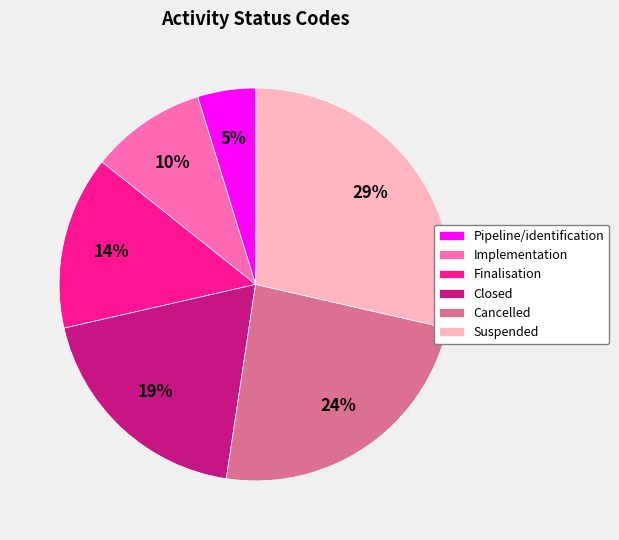

Do Suspended and Cancelled together represent more than half of the pie?

Yes